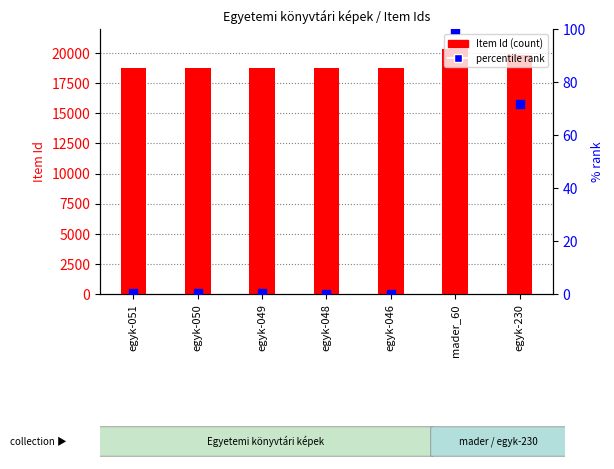

Which series contains the highest Y value?

Item Id